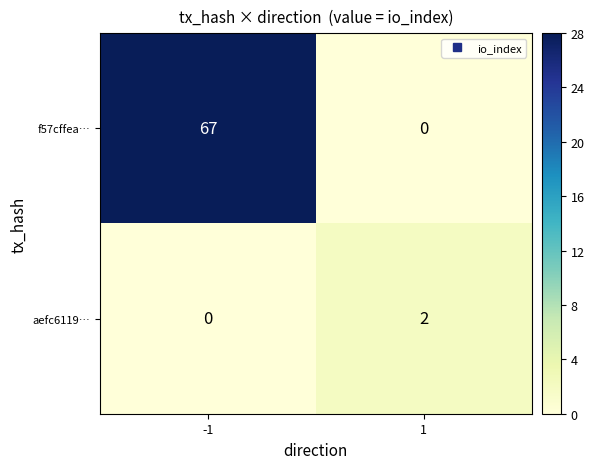

What is the total value across all series at 1?

2